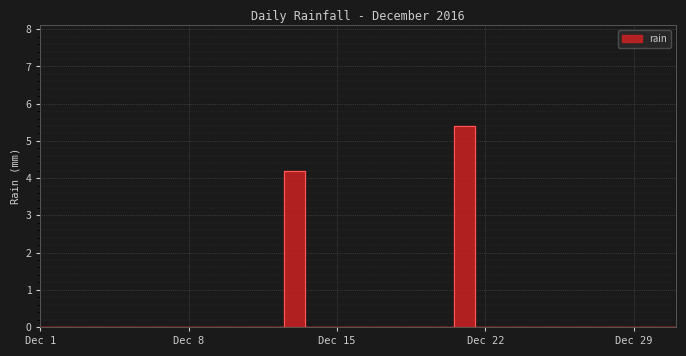

List the labels in order of value, largest first.

2016-12-21, 2016-12-13, 2016-12-01, 2016-12-02, 2016-12-03, 2016-12-04, 2016-12-05, 2016-12-06, 2016-12-07, 2016-12-08, 2016-12-09, 2016-12-10, 2016-12-11, 2016-12-12, 2016-12-14, 2016-12-15, 2016-12-16, 2016-12-17, 2016-12-18, 2016-12-19, 2016-12-20, 2016-12-22, 2016-12-23, 2016-12-24, 2016-12-25, 2016-12-26, 2016-12-27, 2016-12-28, 2016-12-29, 2016-12-30, 2016-12-31